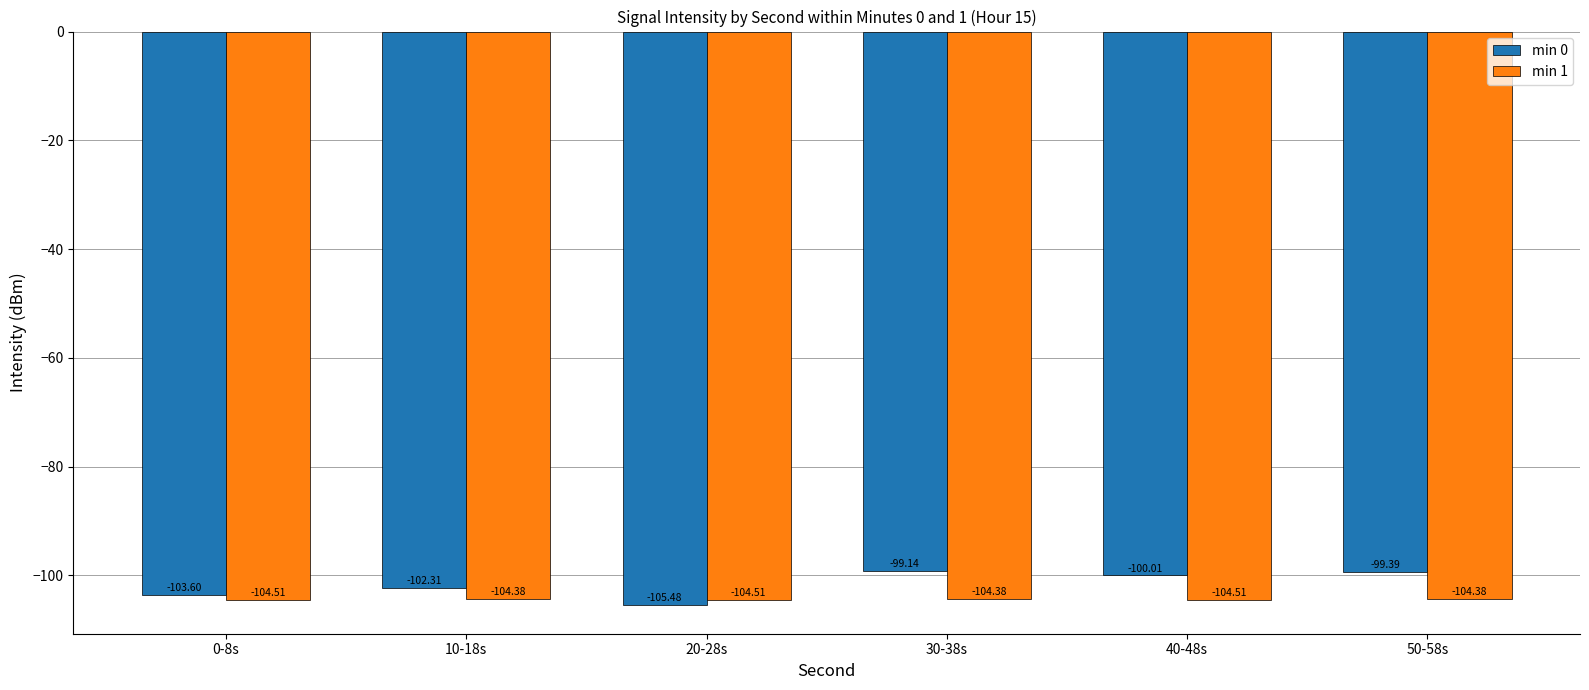

What is the label of the 5th bar from the left?

40-48s